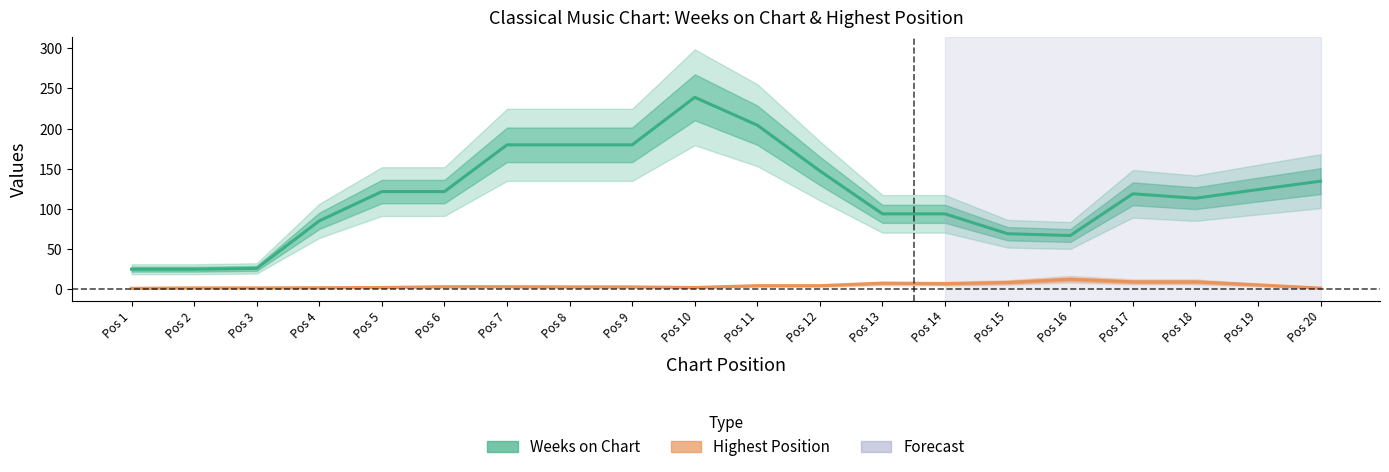

At which label does Highest Position first exceed 3?

Pos 11